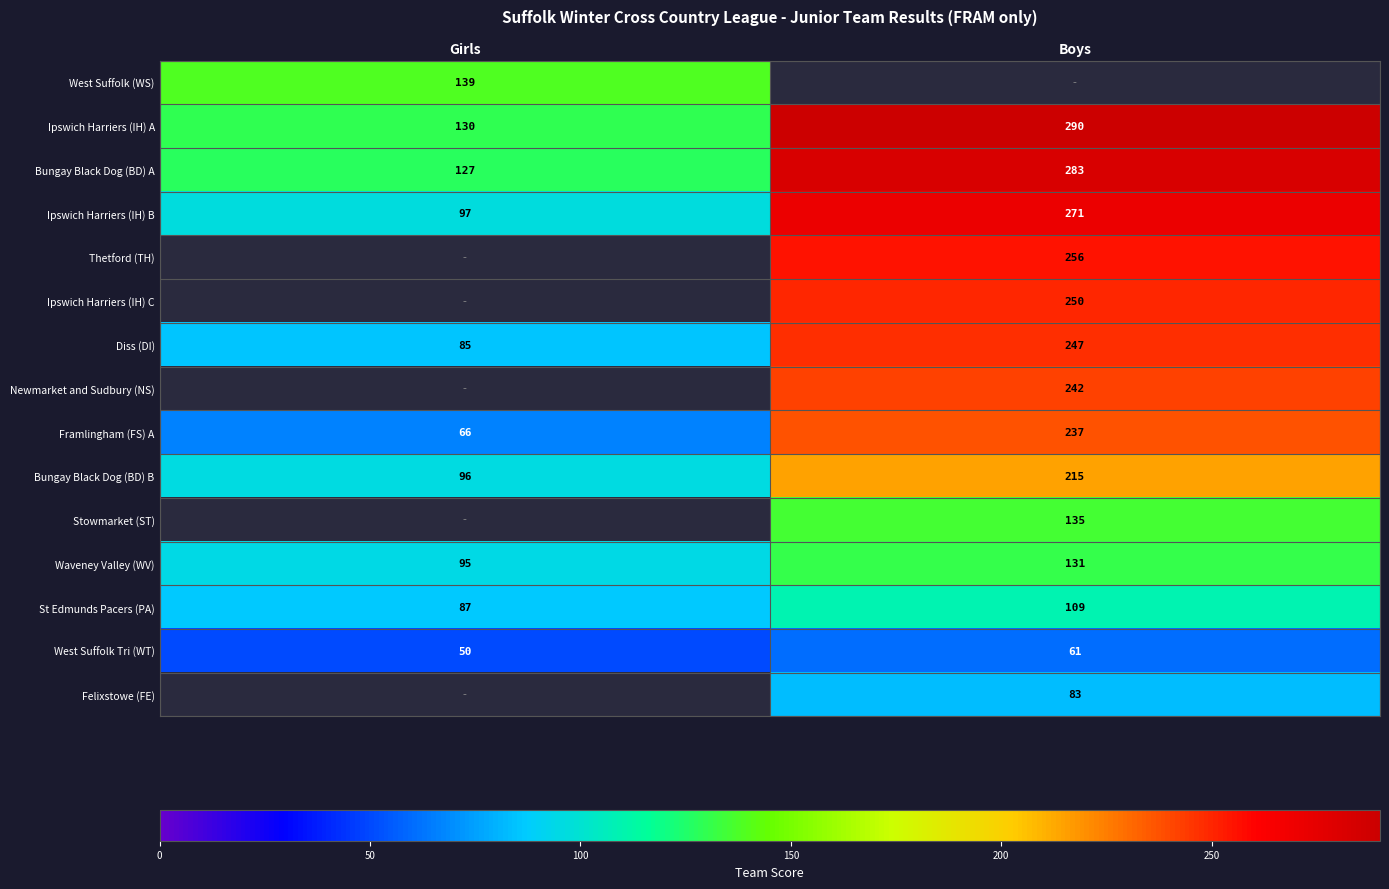

What is the average value of the Diss (DI) series?

166